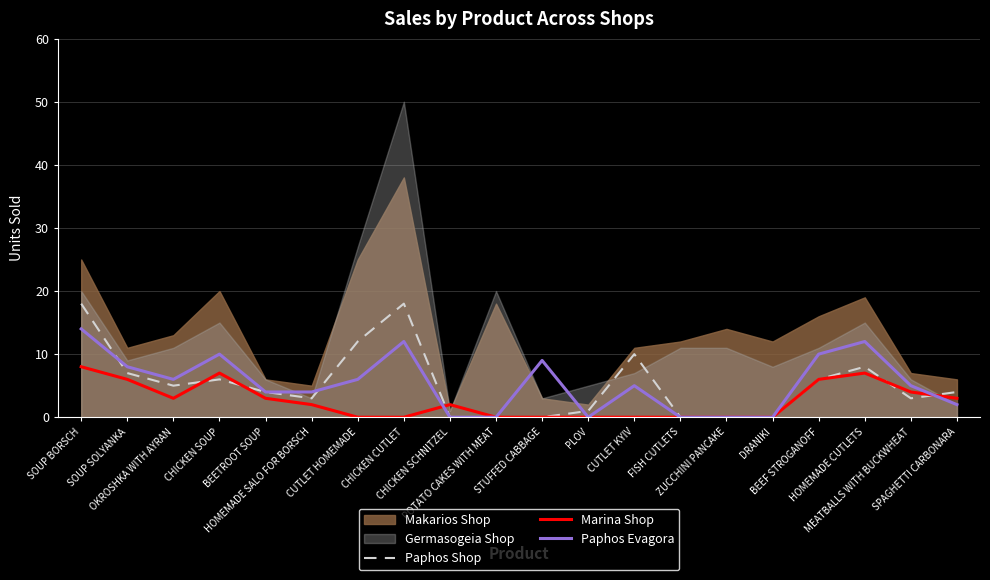

What is the sum of all Marina Shop values?

51